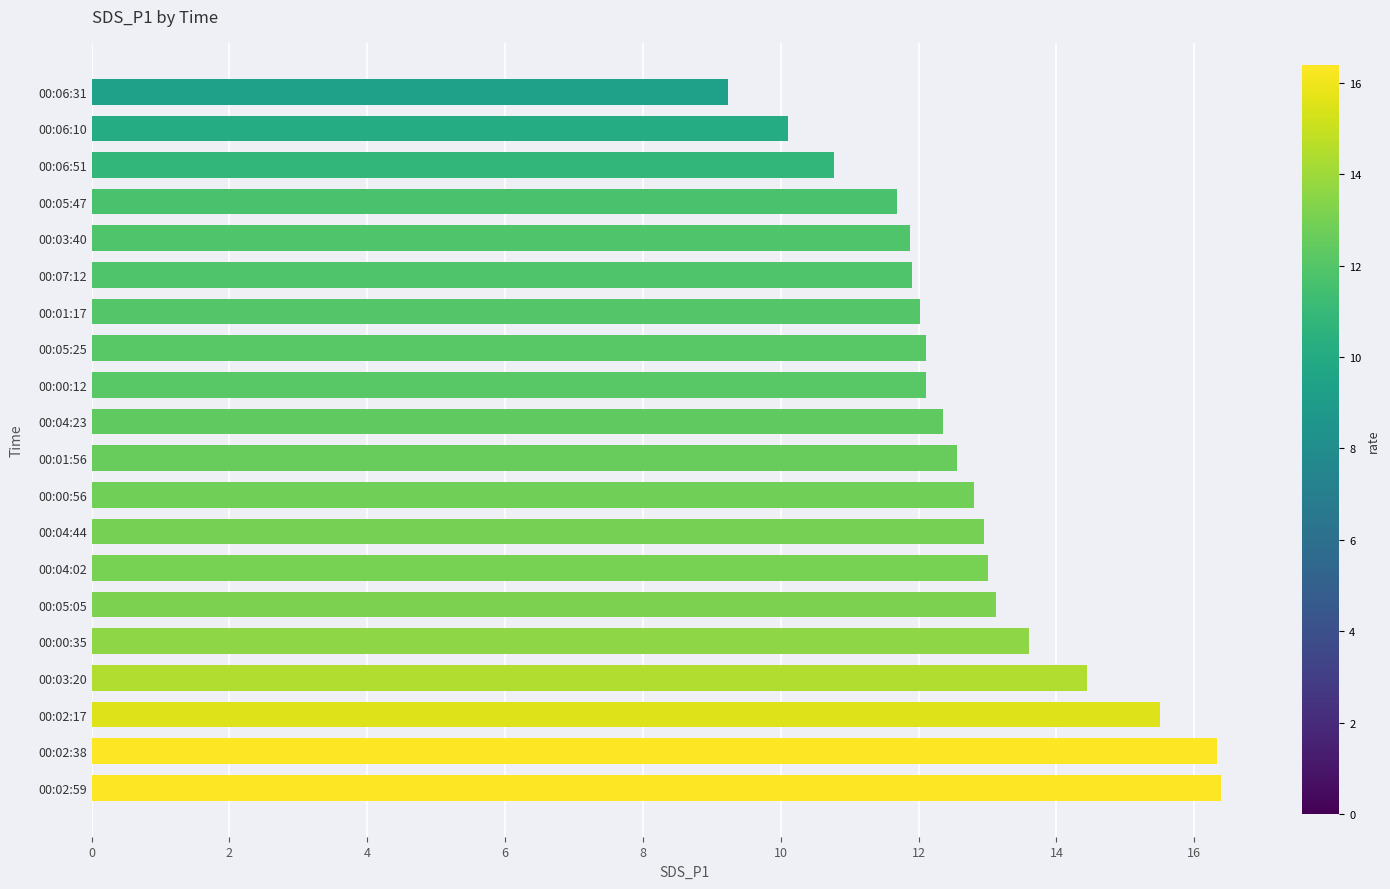

What is the sum of the values at 00:01:17 and 00:00:56?

24.8